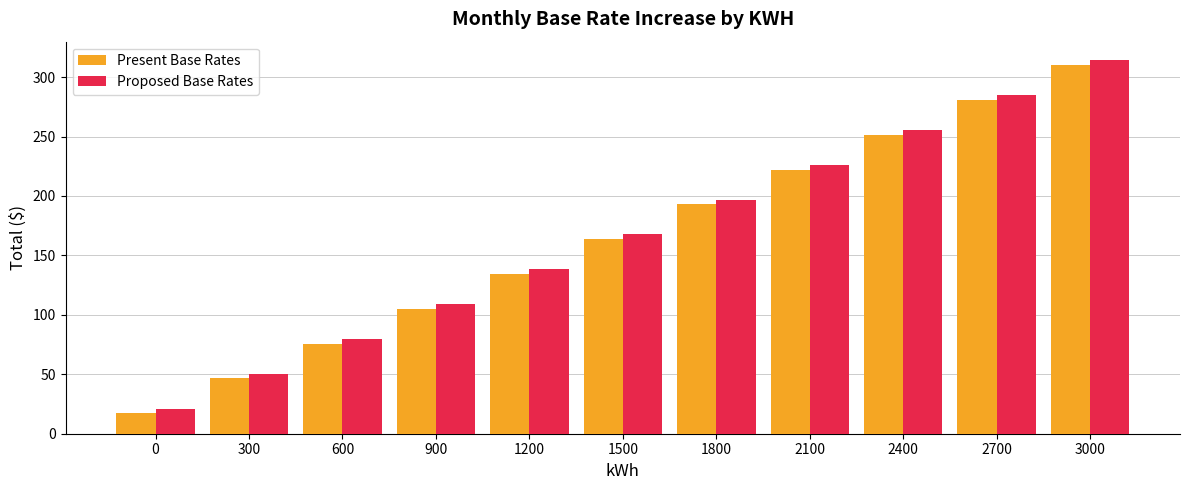

Reading left to right, list all the values displayed in this chart.

Present Base Rates: 0=17.2	300=46.5	600=75.8	900=105.1	1200=134.4	1500=163.7	1800=193.0	2100=222.3	2400=251.6	2700=280.9	3000=310.2
Proposed Base Rates: 0=21.1	300=50.4	600=79.7	900=109.0	1200=138.3	1500=167.6	1800=196.9	2100=226.2	2400=255.5	2700=284.8	3000=314.1